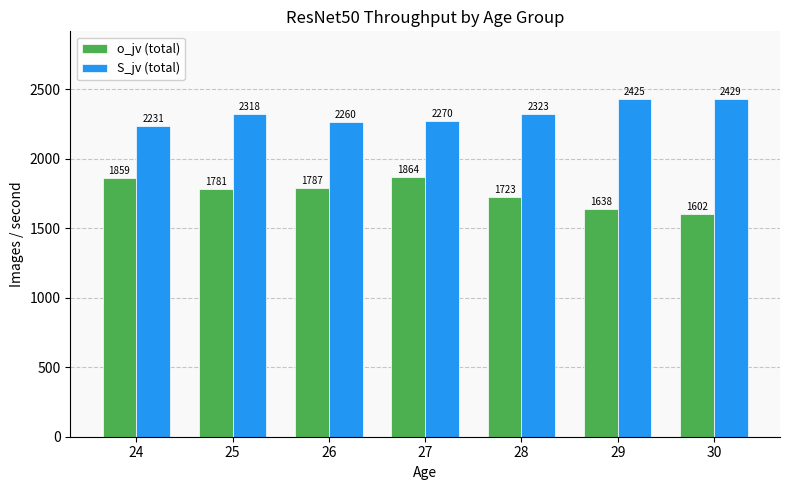

Are the bars grouped side by side (vs. stacked)?

Yes